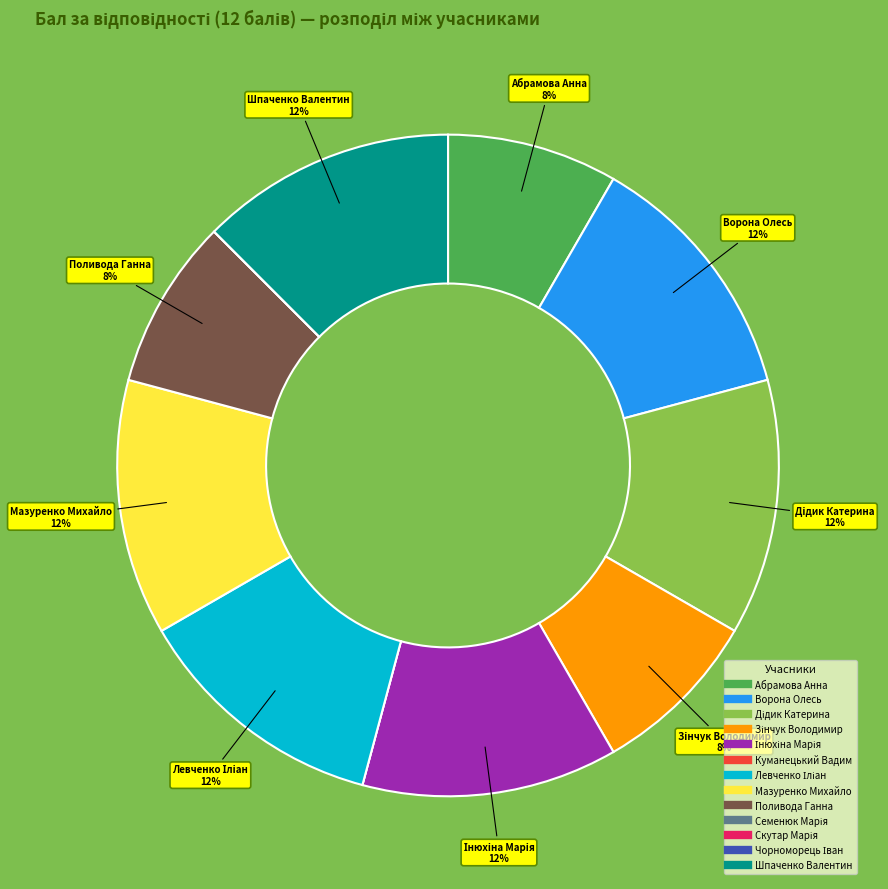

To the nearest percent, what percentage of the pie is Абрамова Анна?

8%